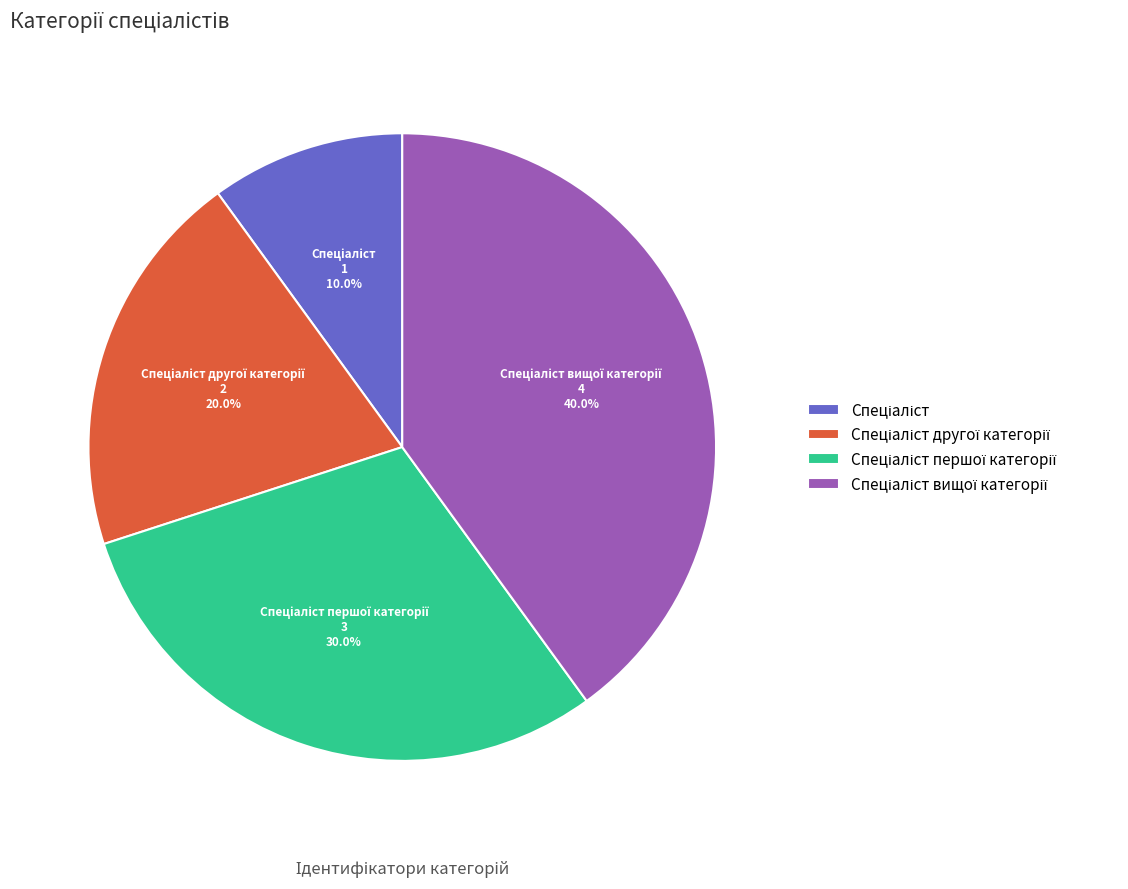

Does any single category account for the majority?

No